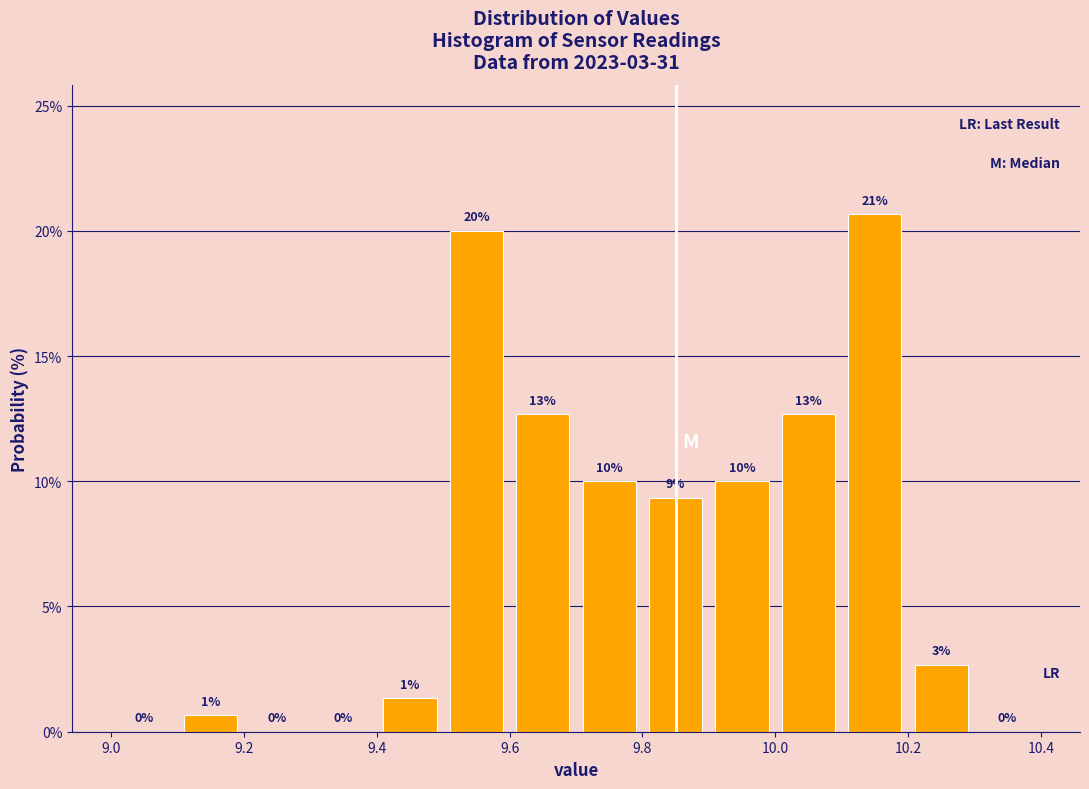

Over which range of the x-axis is the bar tallest?

10.1 to 10.2